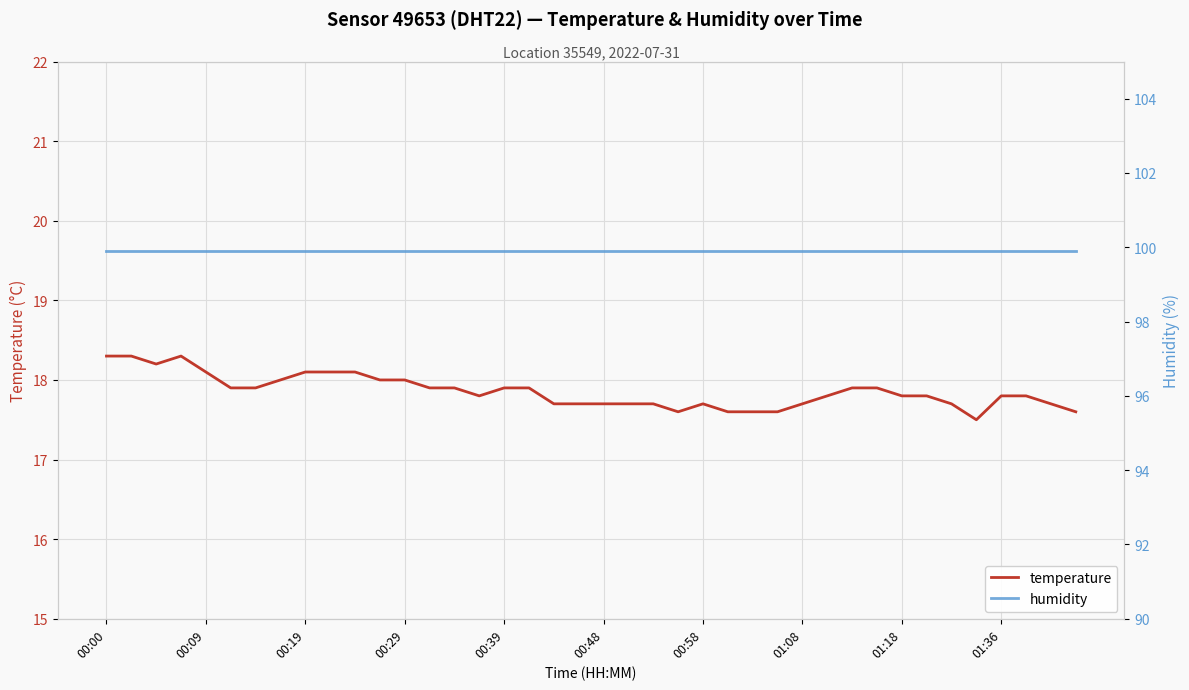

Rank the series by their maximum value, from highest to lowest.

humidity, temperature